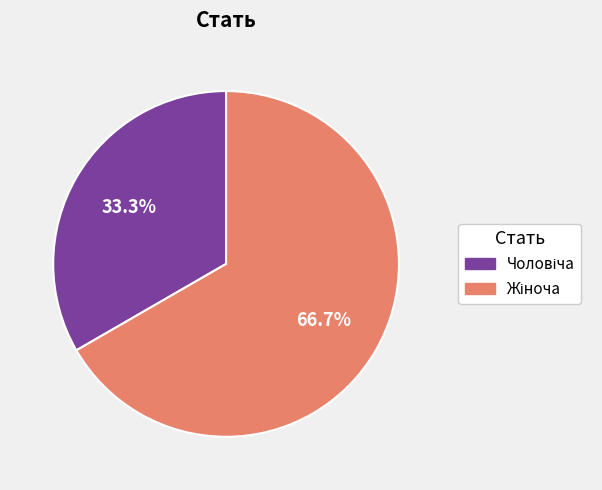

Is there a majority slice in this chart?

Yes